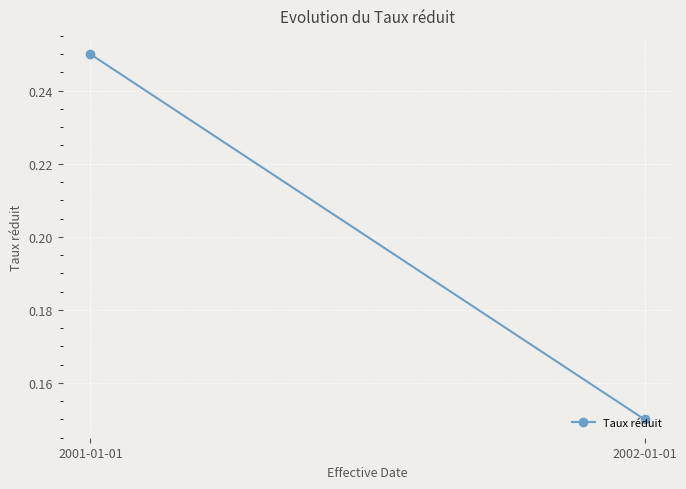

What position from the right is 2001-01-01?

2